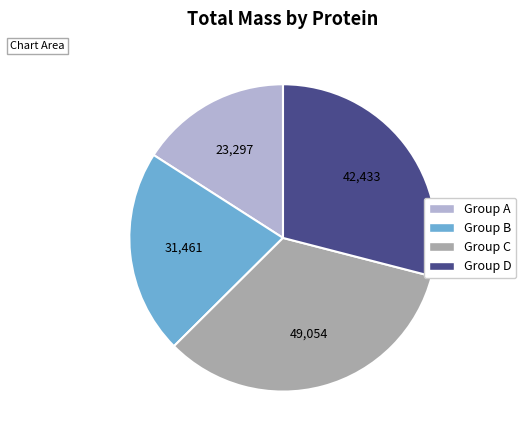

Is there any slice that represents more than half of the pie?

No